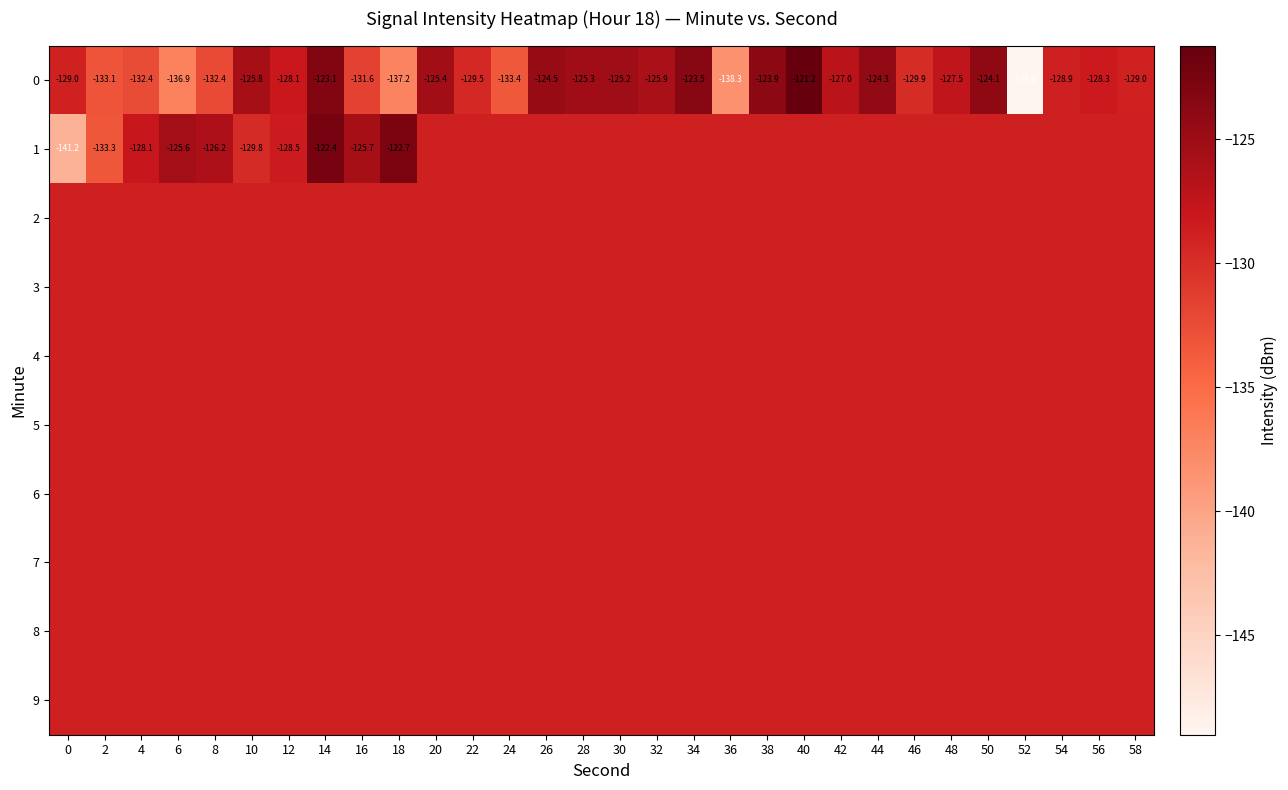

The value of row_2 at 24 is -191.1. True or false?

False